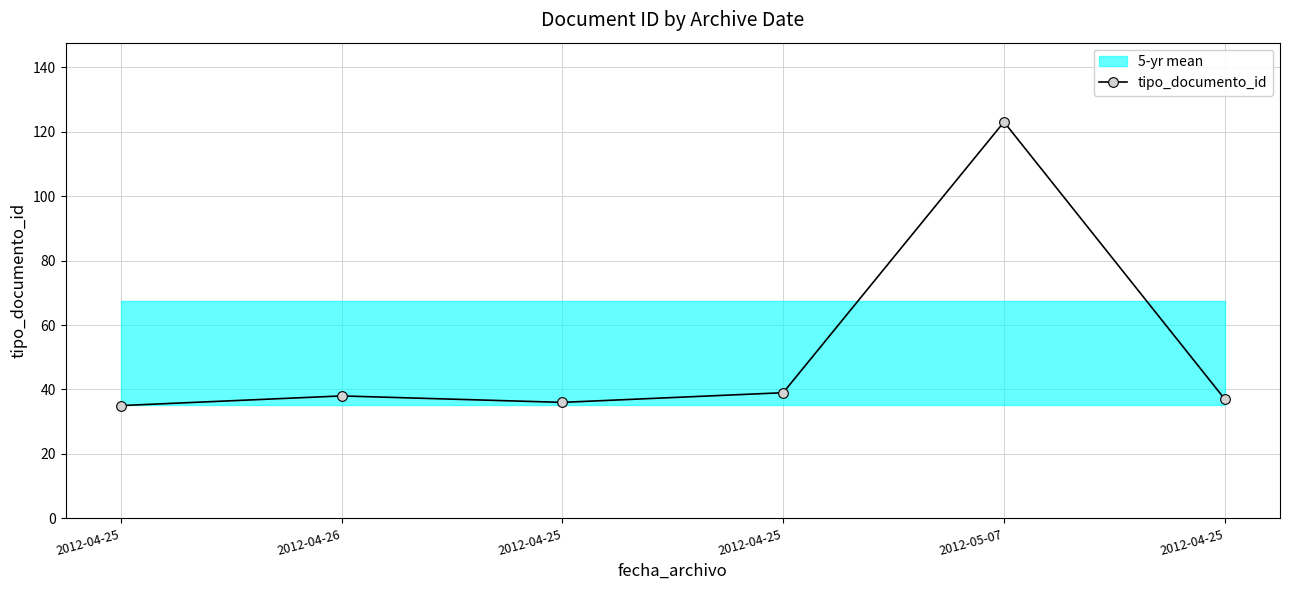

Reading left to right, extract all data points from this chart.

35	38	36	39	123	37